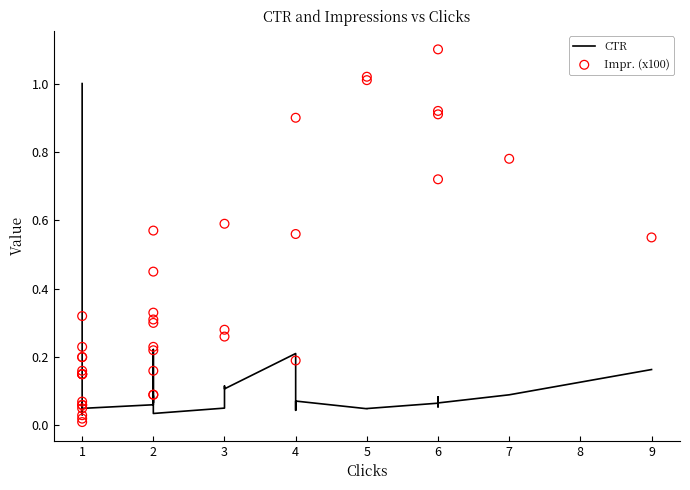

Which series contains the highest Y value?

Impr. (x100)